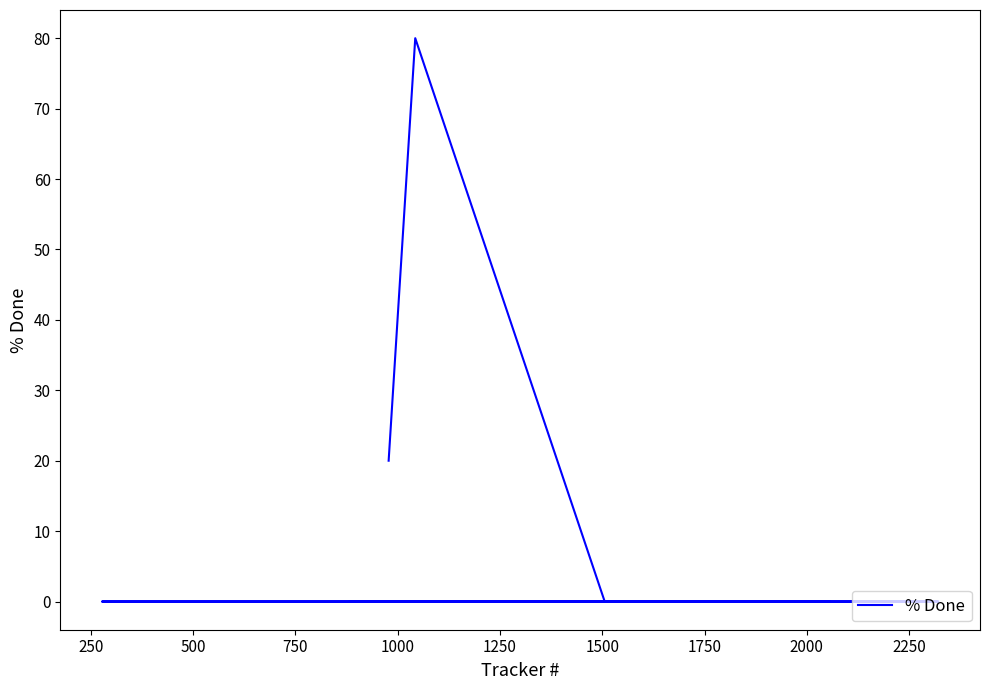

True or false: the data has more than 0 interior local peaks.

True